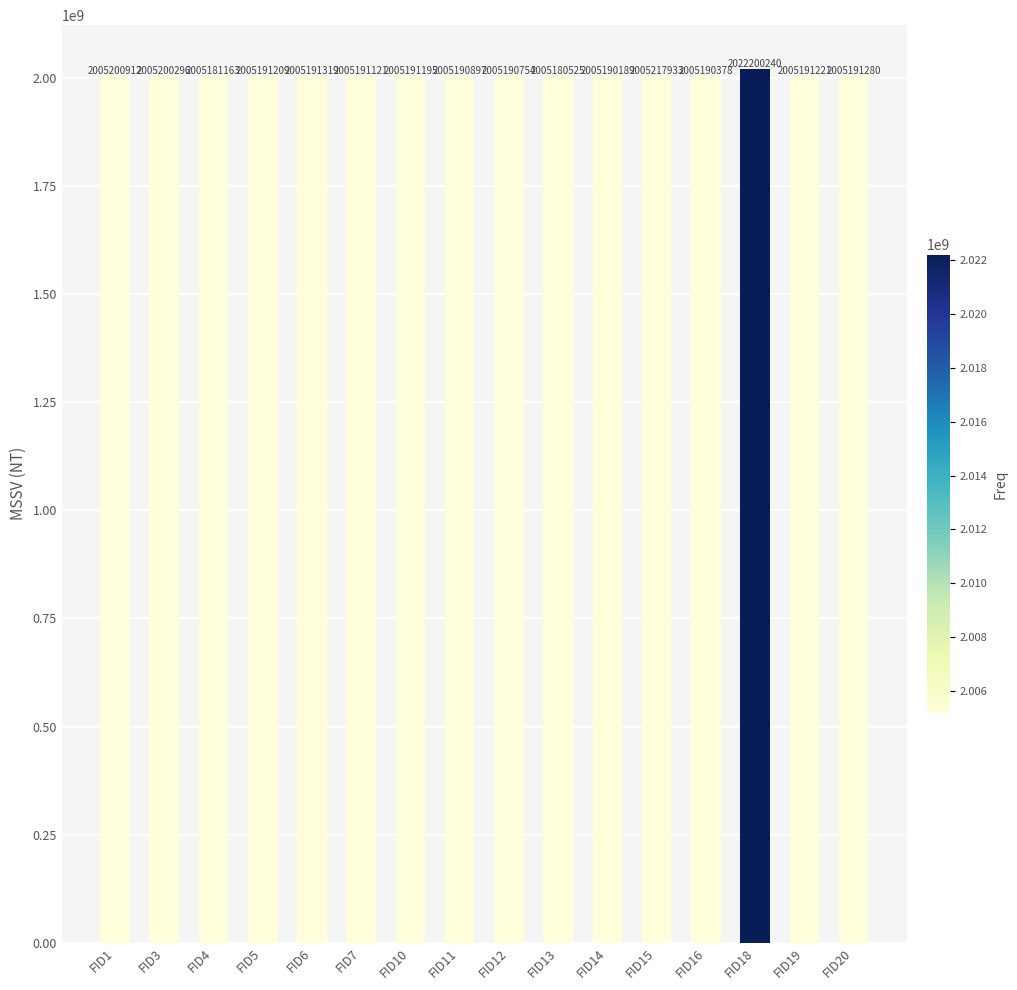

What is the sum of all values?

32100090632